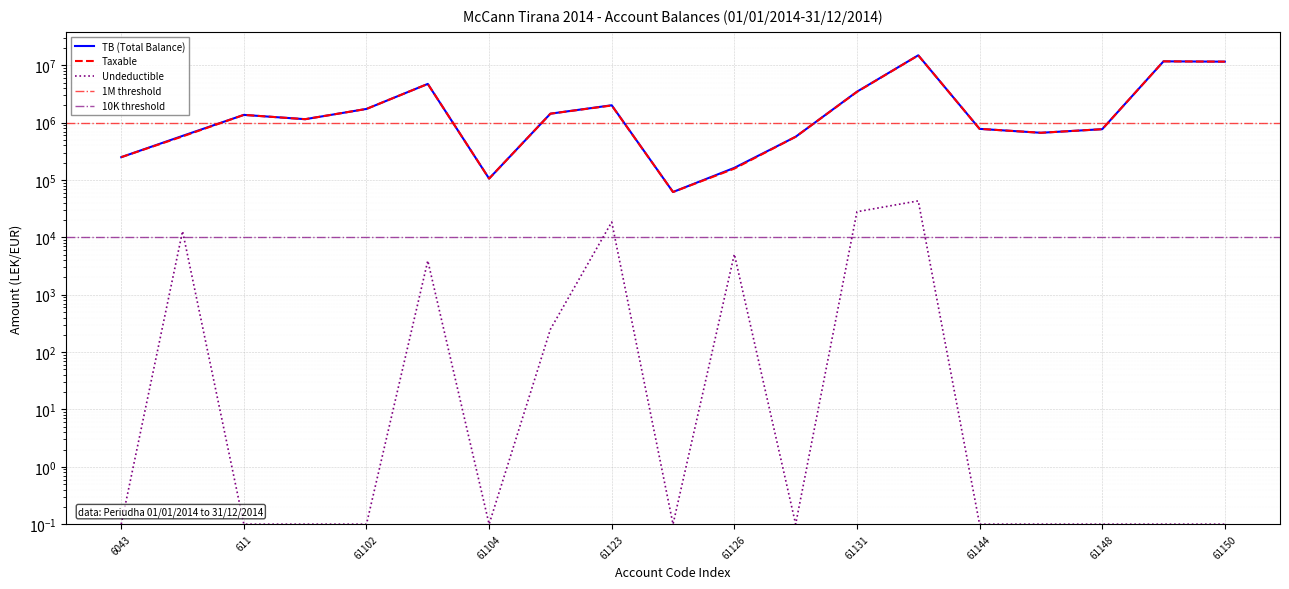

What is the difference between the maximum and minimum values in the Undeductible series?

43298.9